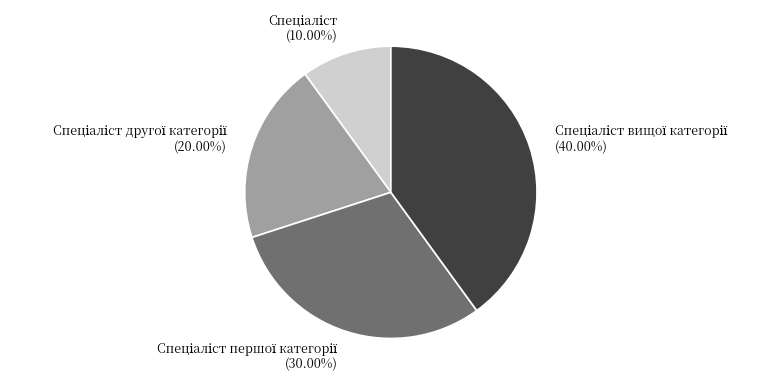

Does any single category account for the majority?

No